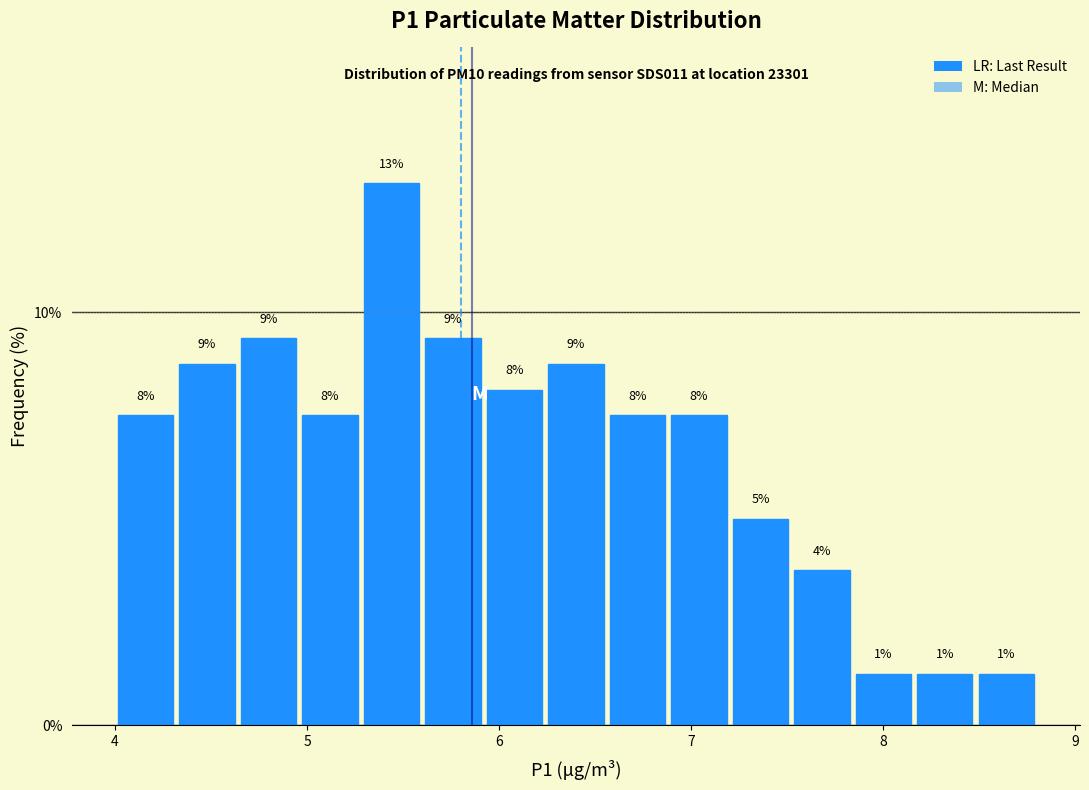

Read against the x-axis, roughly where is the centre of the tallest bar?

5.4